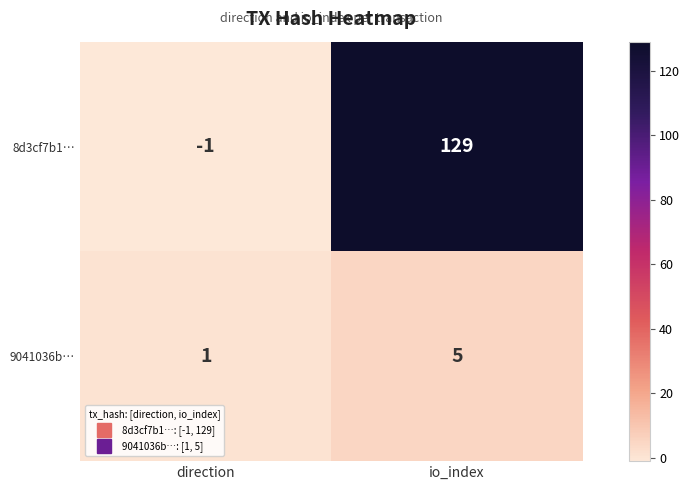

Which series has the largest total across all categories?

8d3cf7b1…